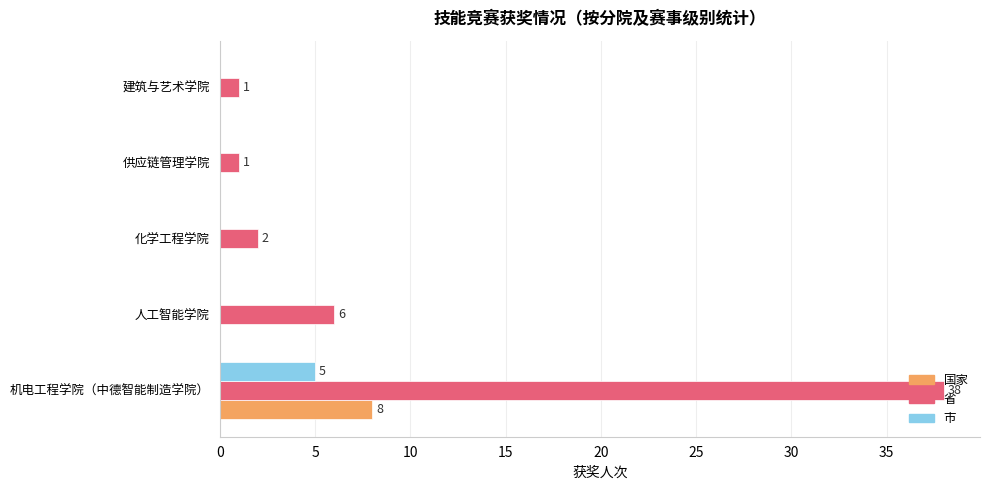

What is the sum of all 国家 values?

8